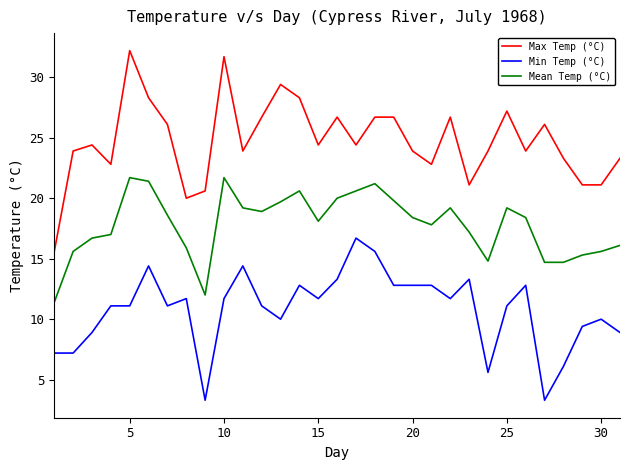

True or false: Max Temp (°C) and Min Temp (°C) cross at least once.

False